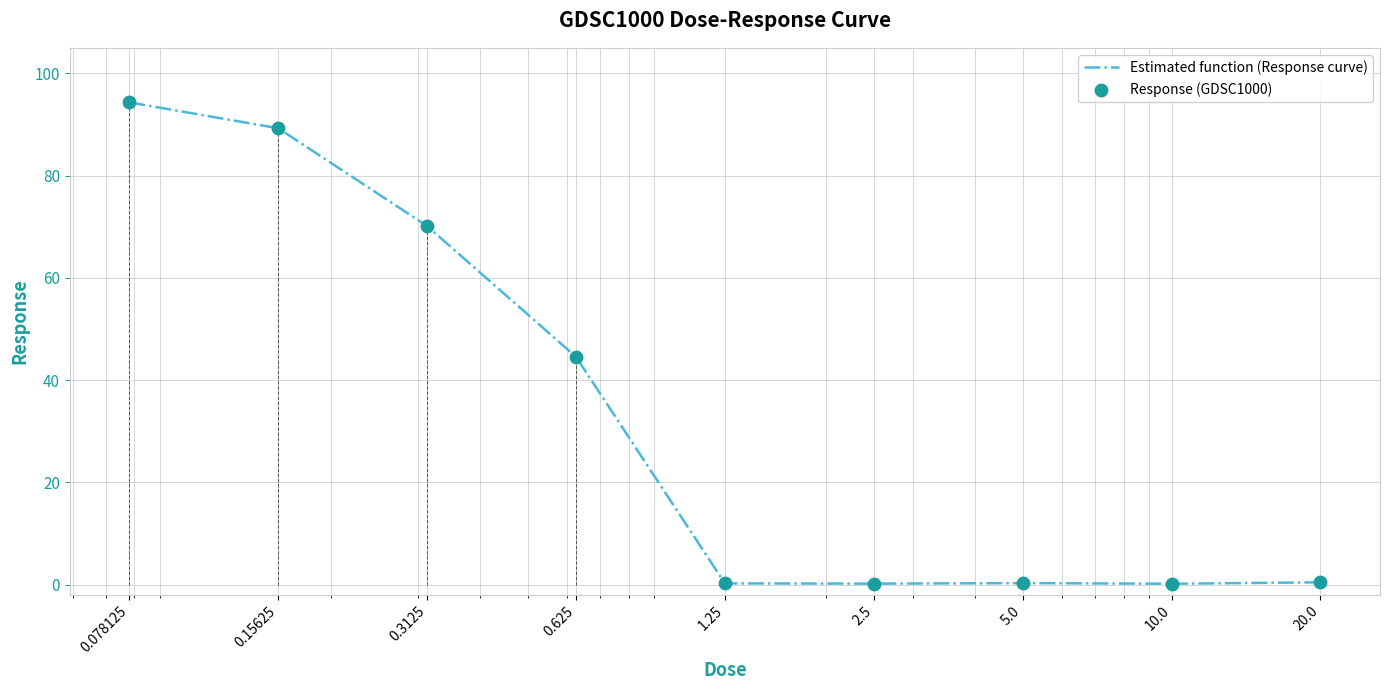

What are all the series names shown in the legend?

Estimated function (Response curve), Response (GDSC1000)